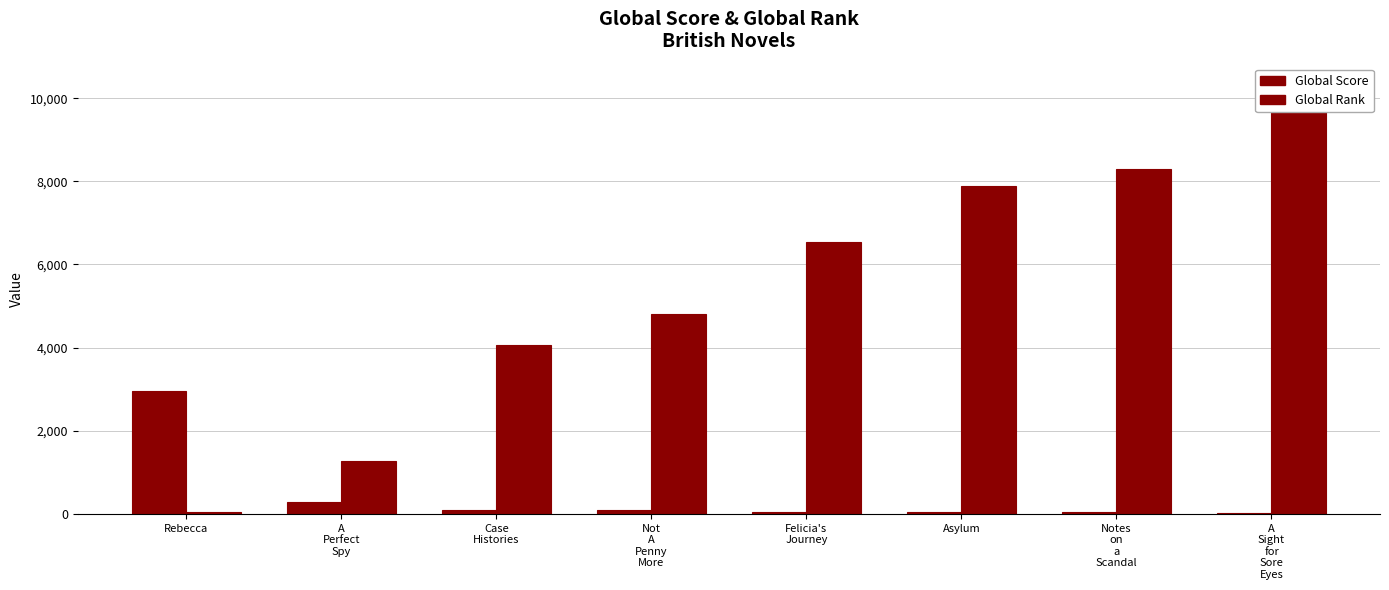

What is the difference between the second highest and minimum values in the Global Score series?

280